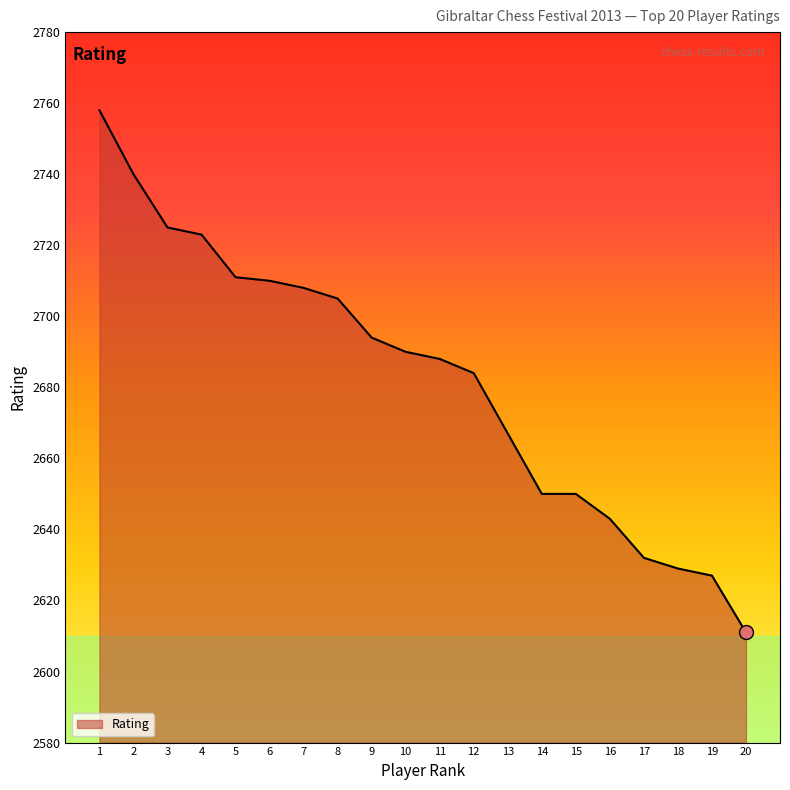

Does the chart have visible grid lines?

No